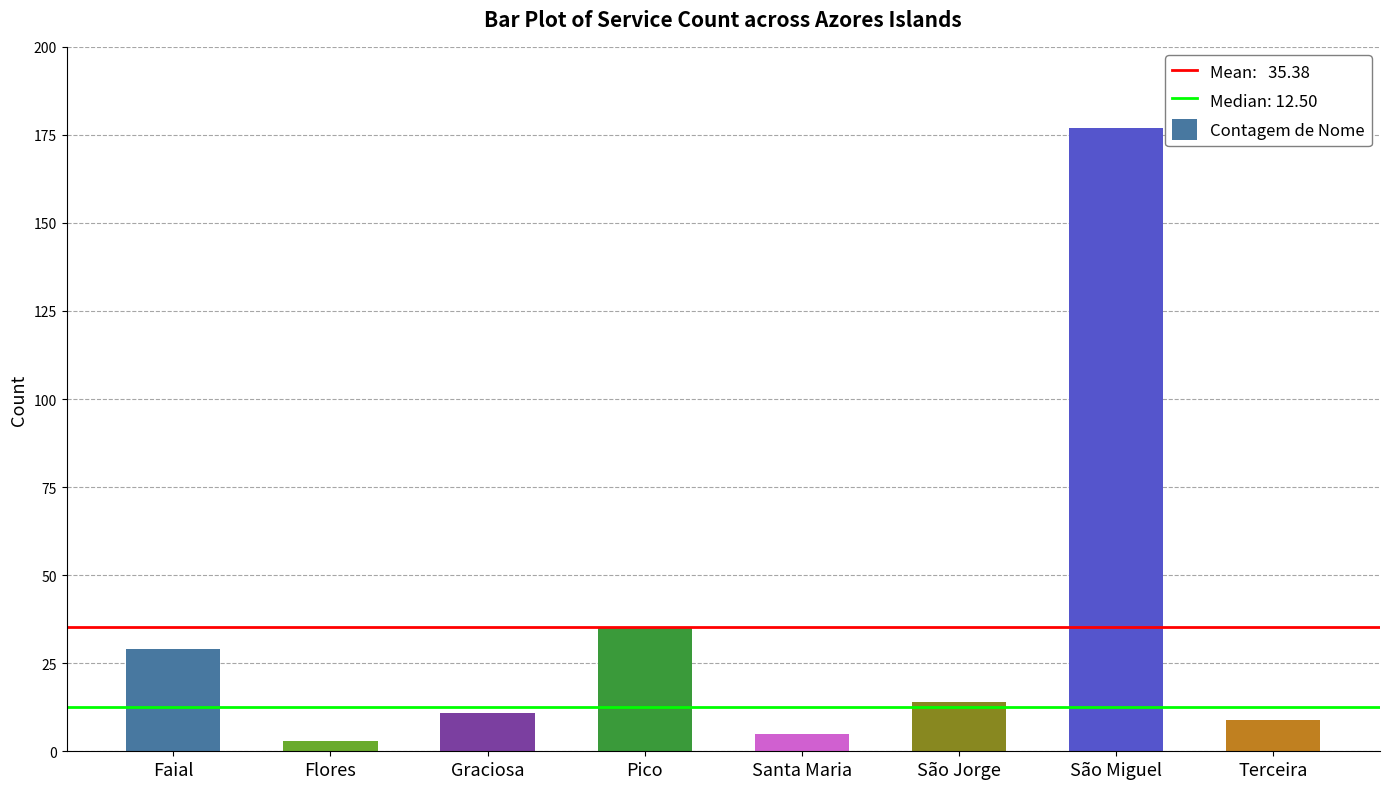

What is the approximate value at Flores, to the nearest 5?

5